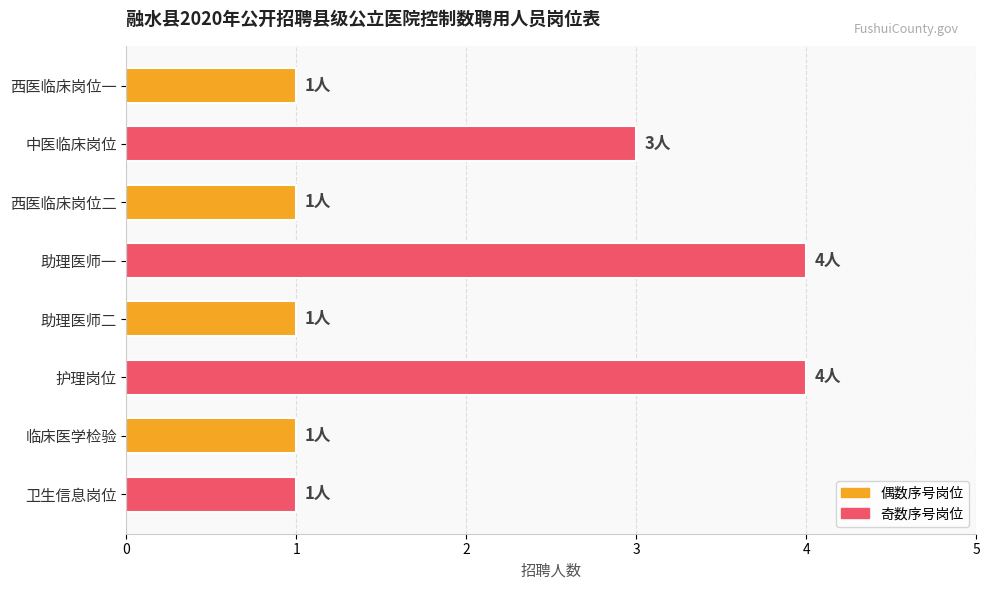

Reading bottom to top, extract all data points from this chart.

卫生信息岗位=1	临床医学检验=1	护理岗位=4	助理医师二=1	助理医师一=4	西医临床岗位二=1	中医临床岗位=3	西医临床岗位一=1